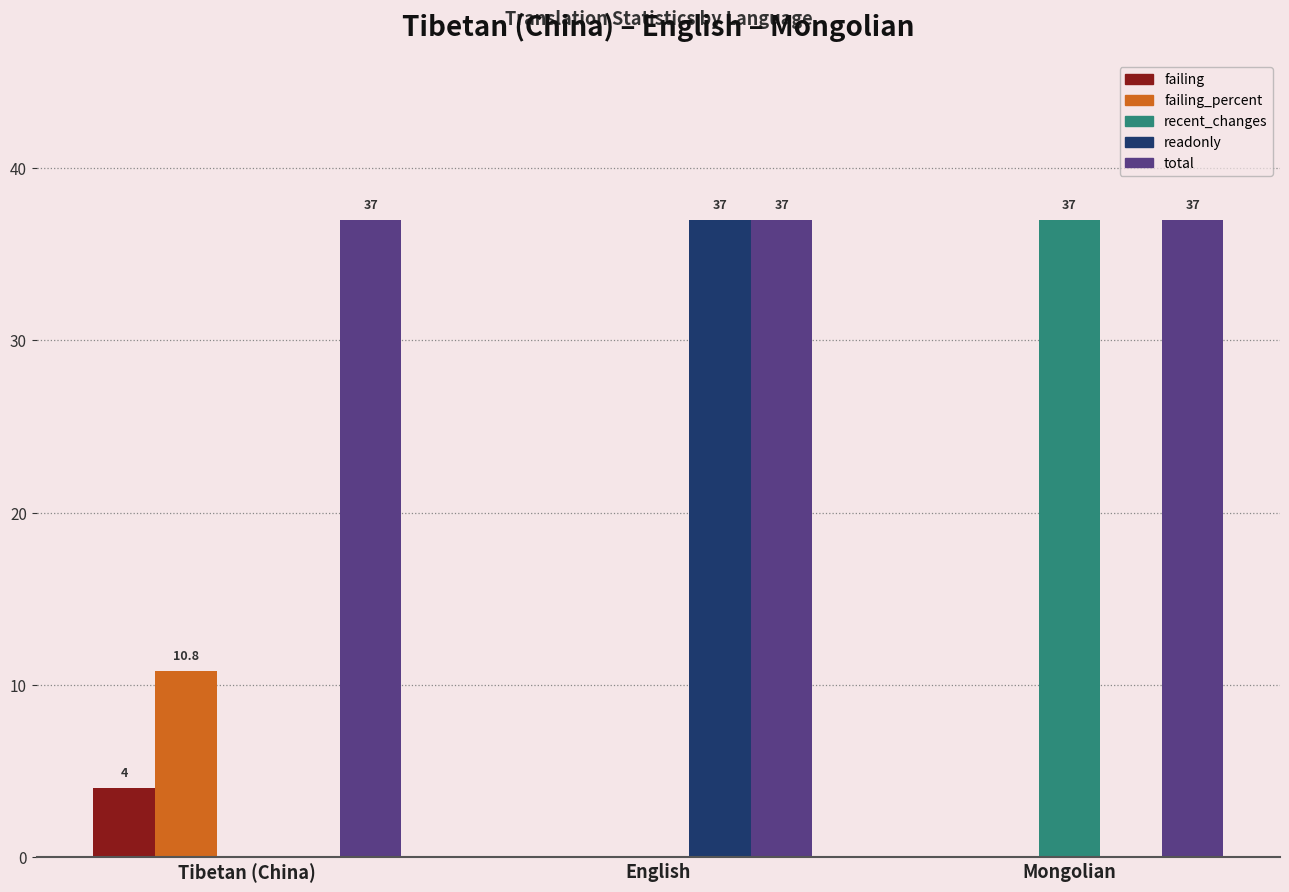

What is the sum of all failing_percent values?

10.8